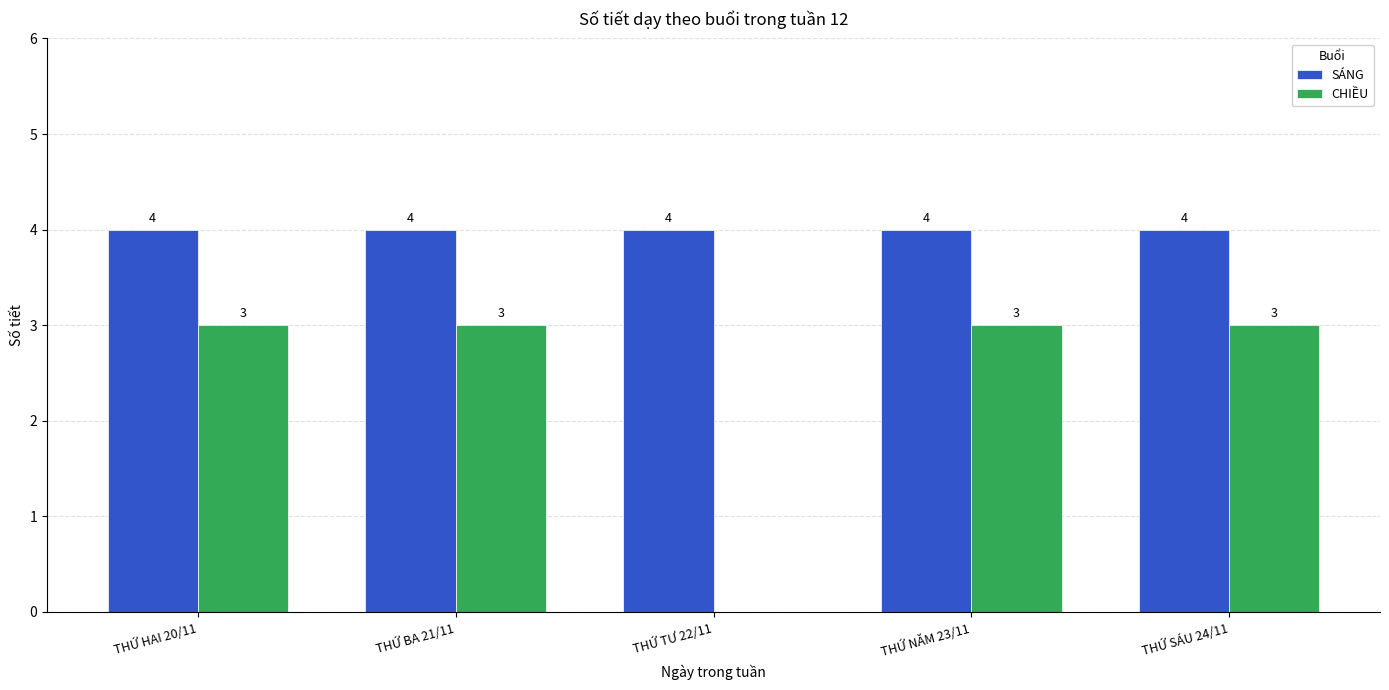

Between THỨ BA 21/11 and THỨ TƯ 22/11, which series saw the biggest shift?

CHIỀU